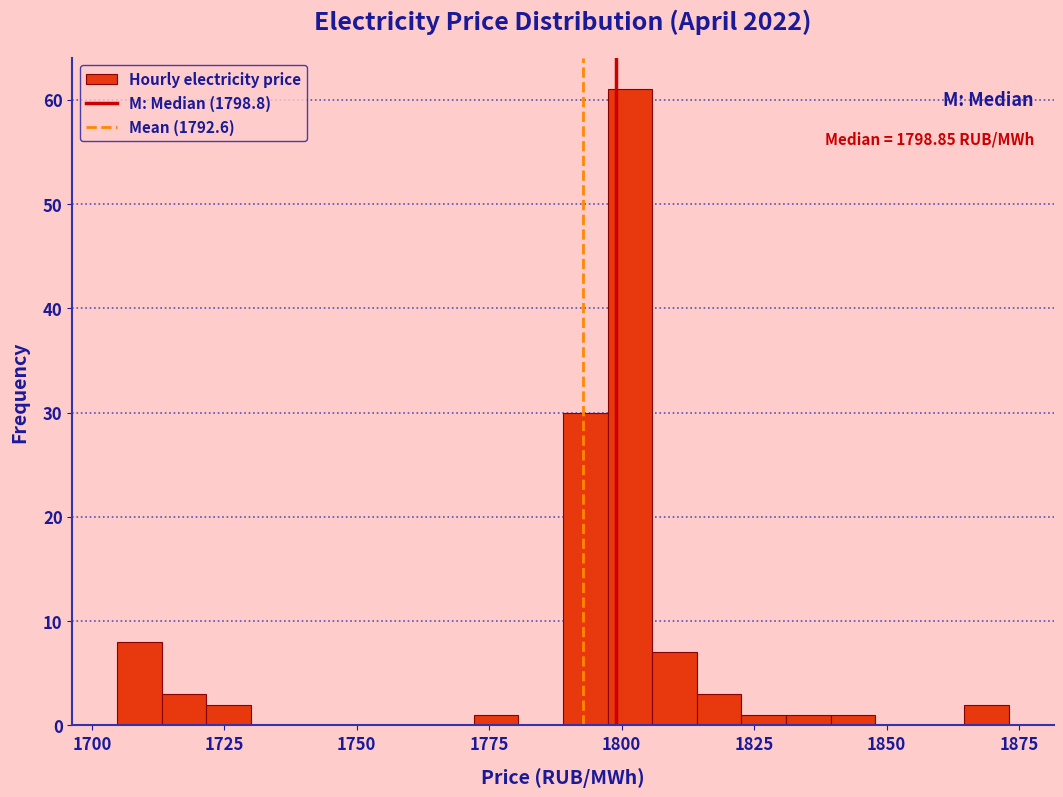

Read against the x-axis, roughly where is the centre of the tallest bar?

1800